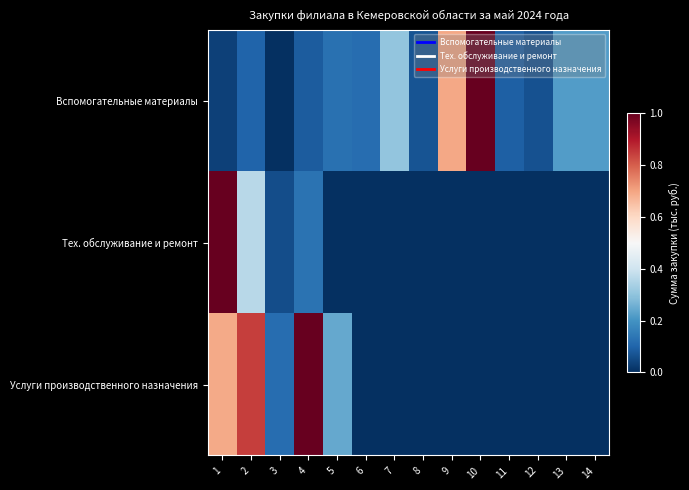

Which label corresponds to the largest value in the chart?

10